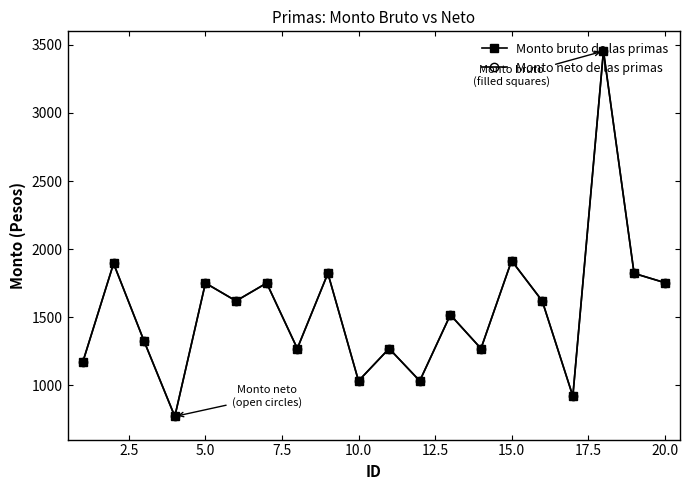

List the series in order of their peak value, highest first.

Monto bruto de las primas, Monto neto de las primas